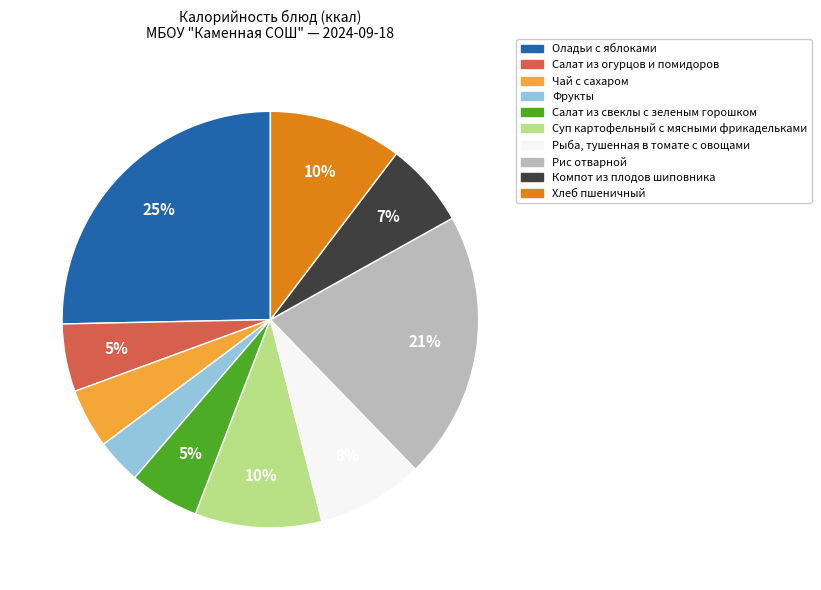

Between Рыба, тушенная в томате с овощами and Оладьи с яблоками, which is larger?

Оладьи с яблоками